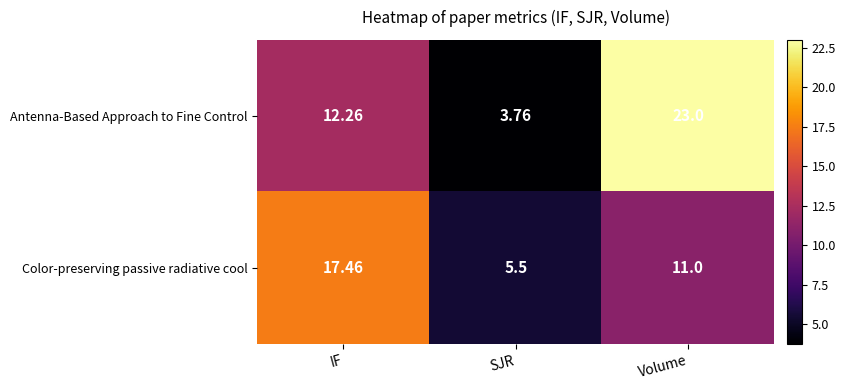

At which category is the sum across all series the highest?

Volume